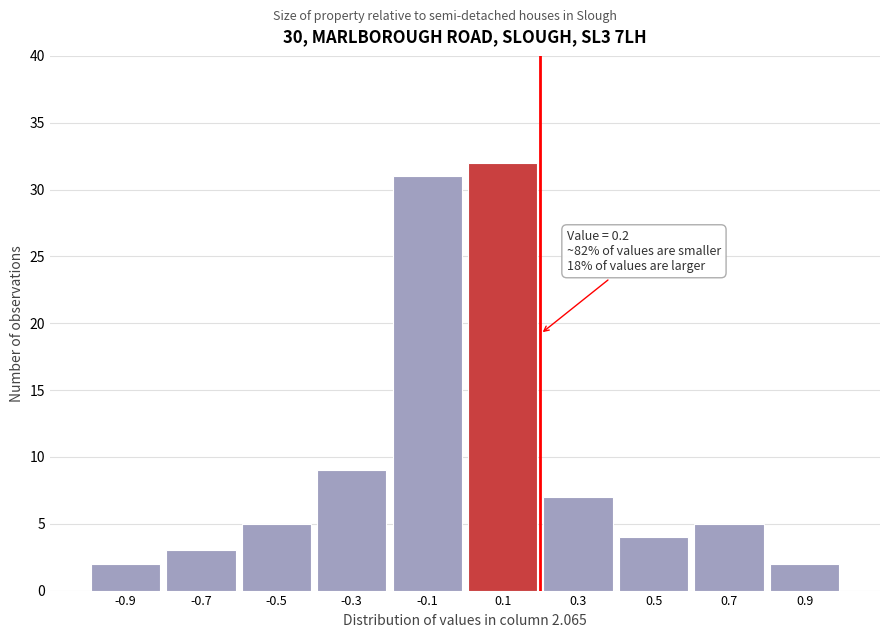

Which range on the x-axis has the tallest bar?

0.0 to 0.2